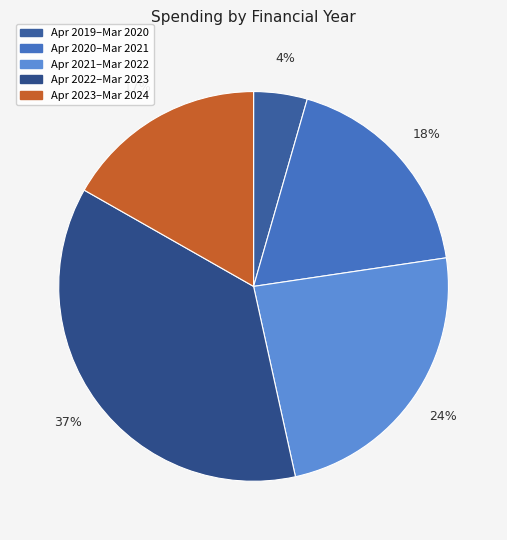

Which slice is the largest?

Apr 2022–Mar 2023